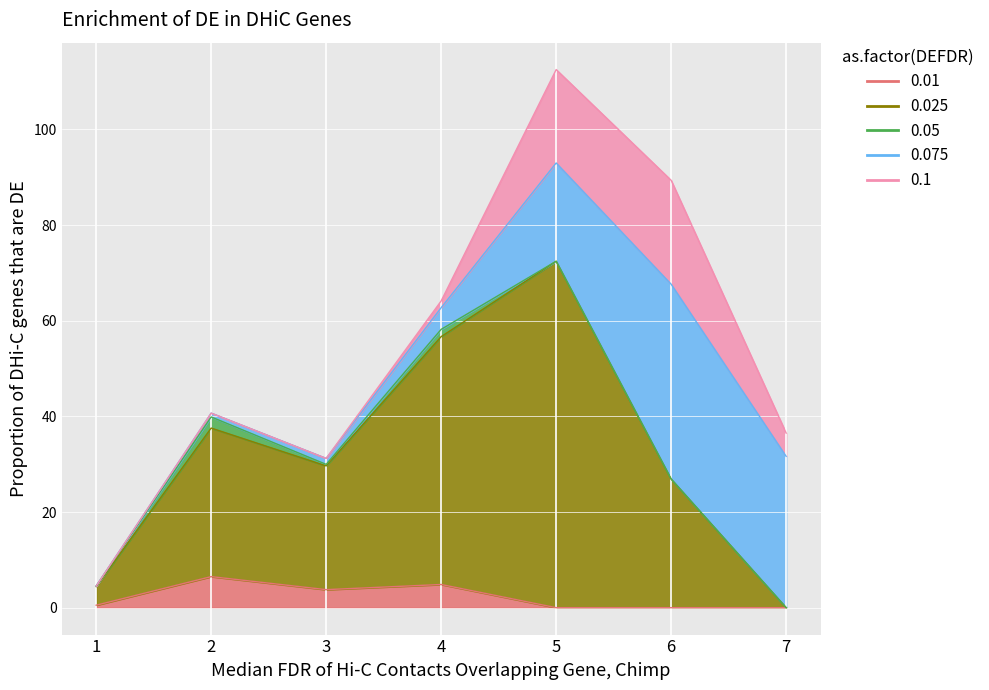

At how many categories does at least one series exceed 8?

6